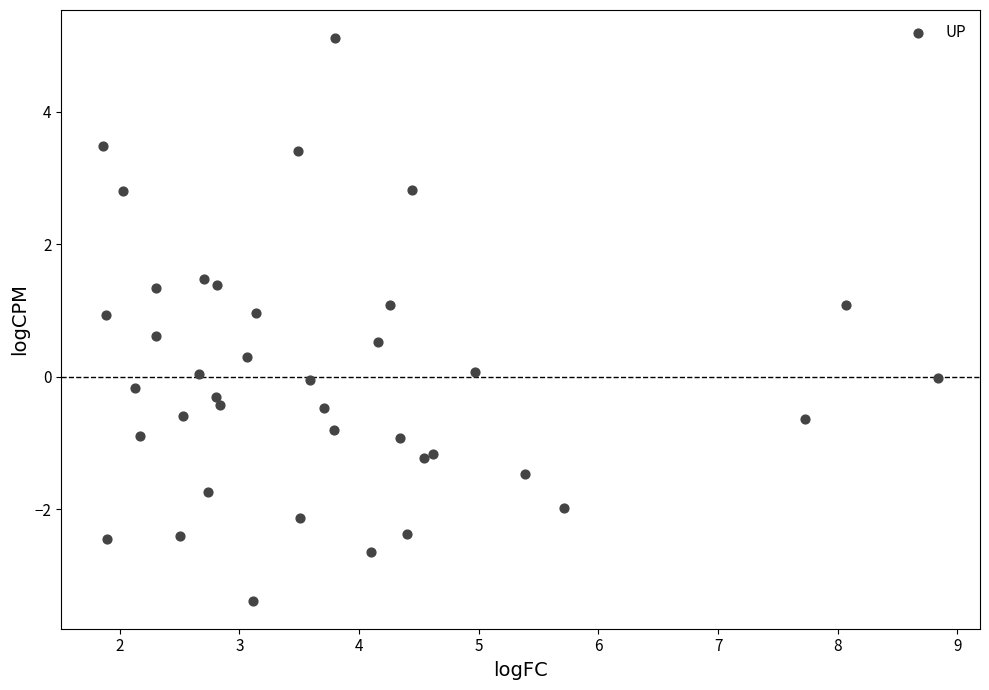

What is the range of X values (max minus min)?

7.0